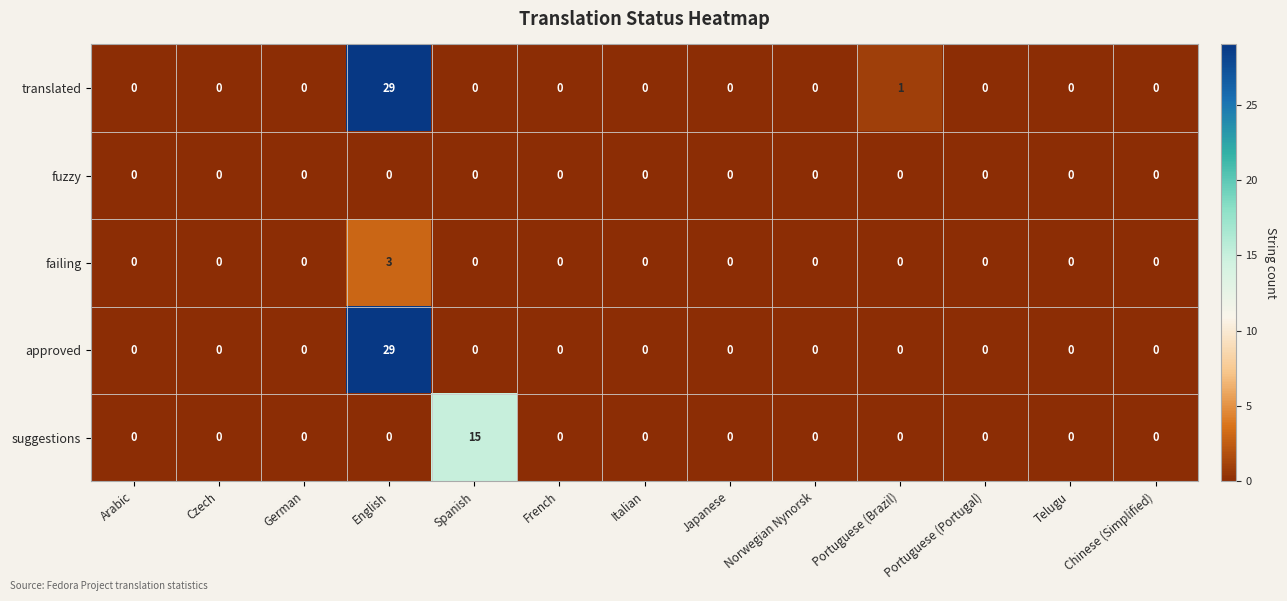

What is the greatest value displayed?

29